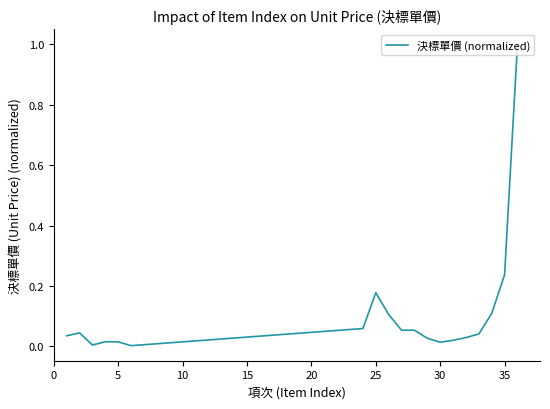

What is the maximum value shown in the chart?

1.0